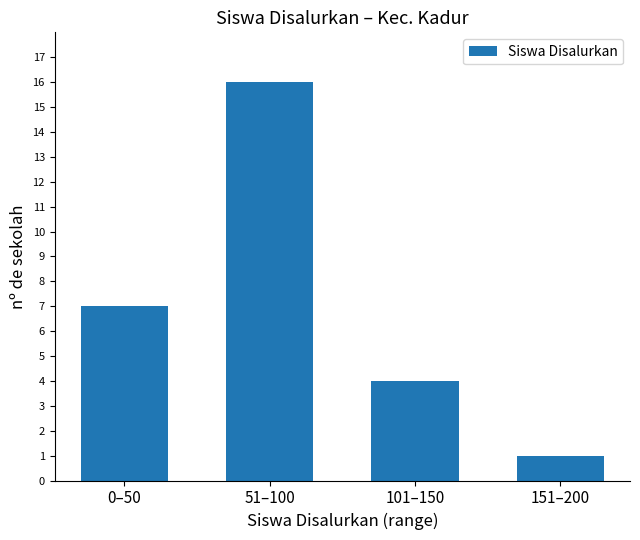

What is the change in value from 0–50 to 151–200?

-6